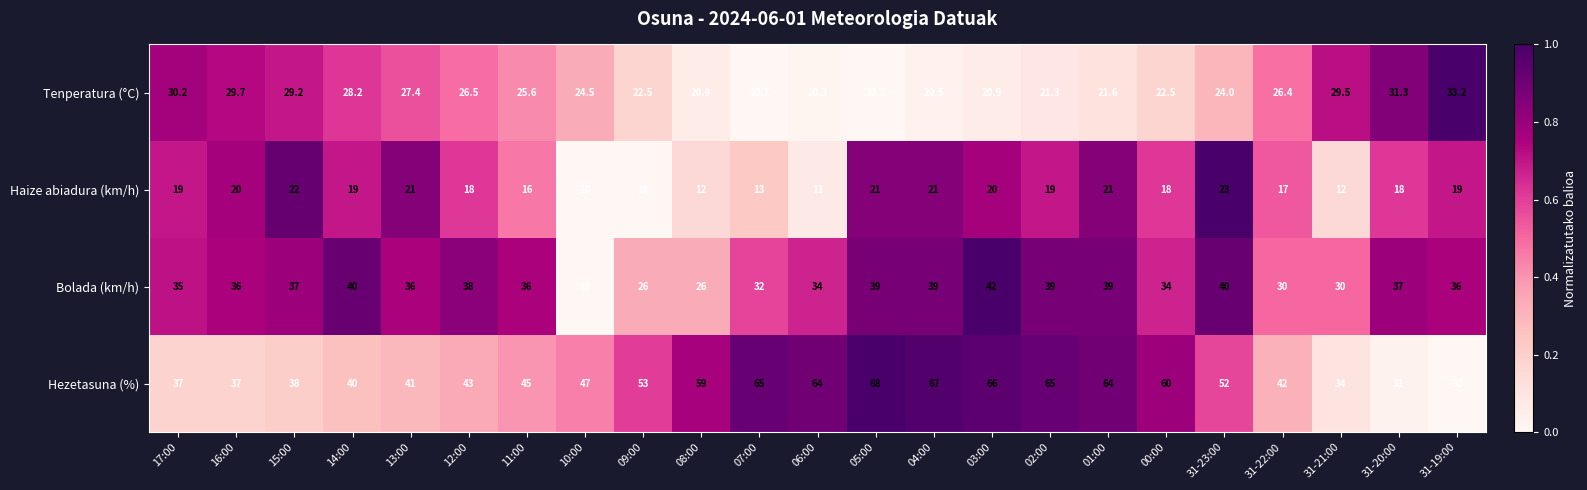

Where does the Tenperatura (°C) series first go above 24?

17:00